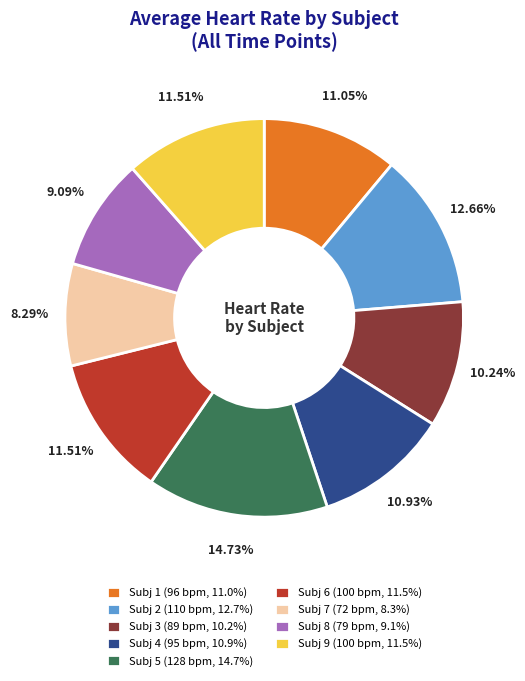

Count the number of slices in the pie.

9